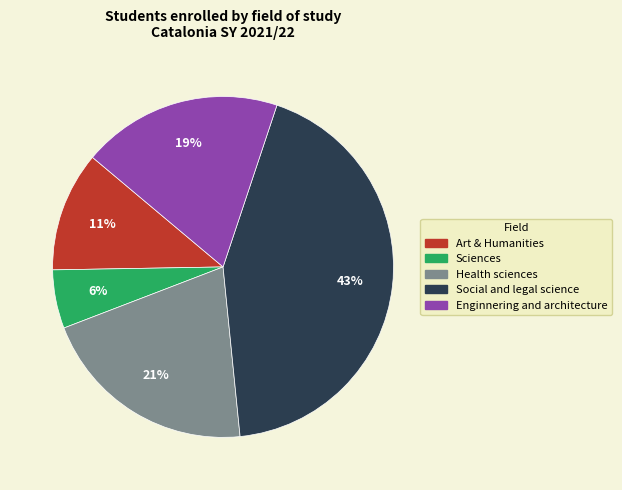

Which slice is the largest?

Social and legal science